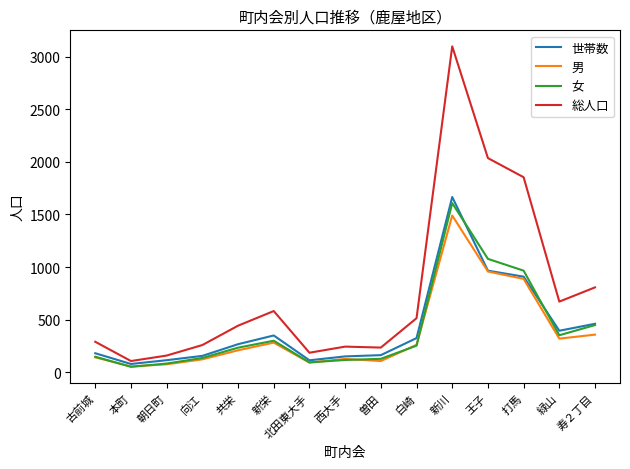

What is the smallest value displayed?

52